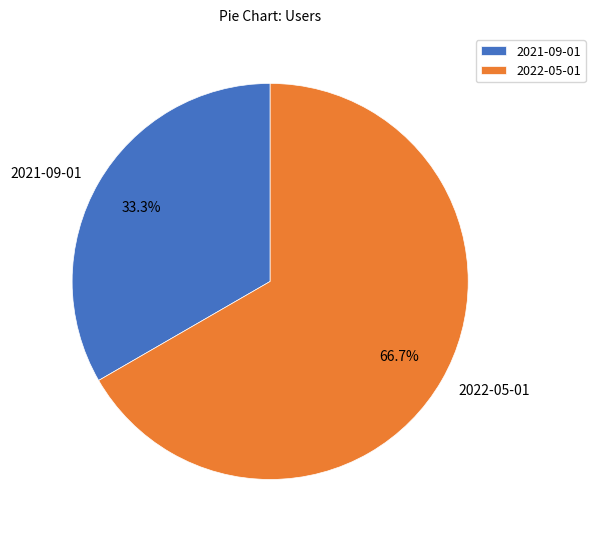

To the nearest percent, what is the difference between the 2022-05-01 and 2021-09-01 slice percentages?

33%